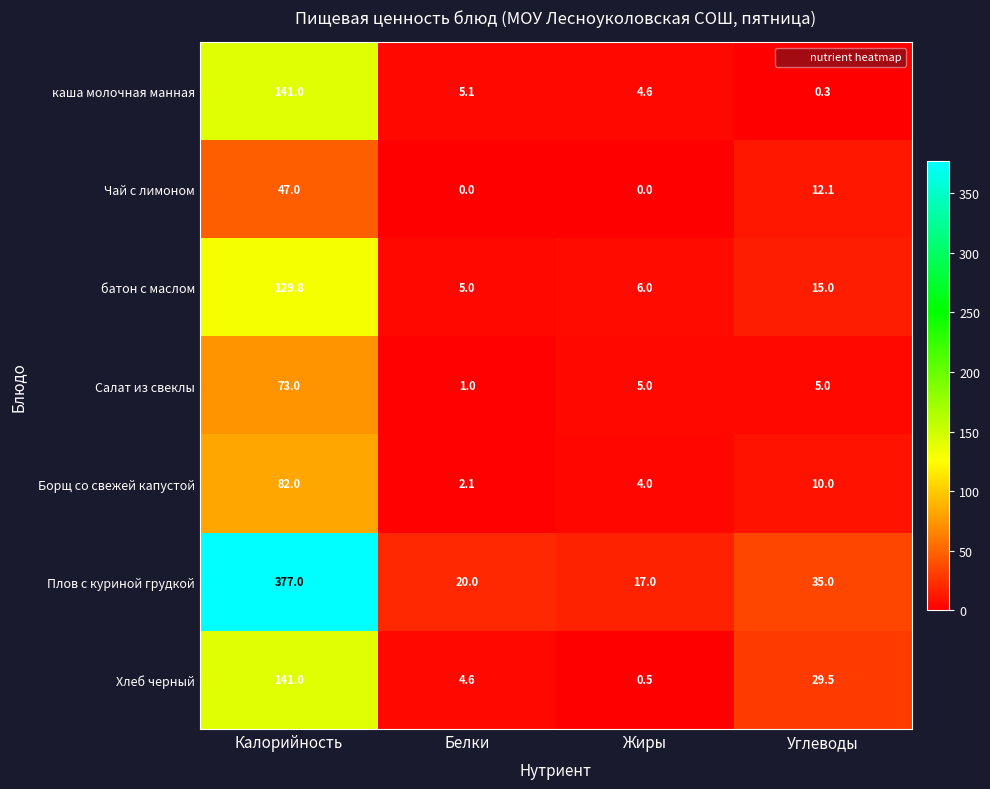

What is the difference between the second highest and minimum values in the Борщ со свежей капустой series?

7.9